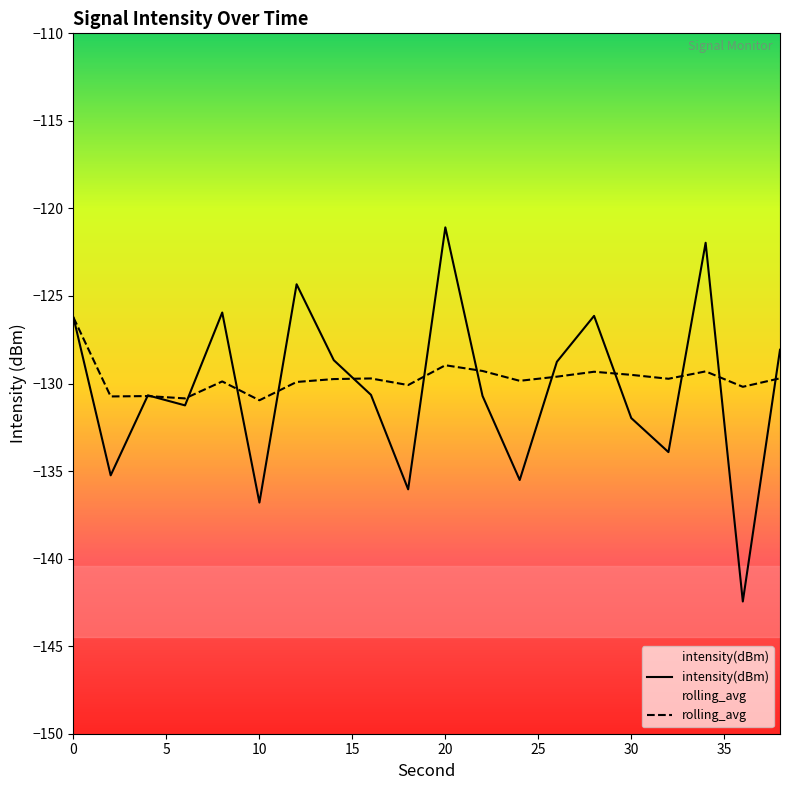

Which series has the widest spread of values?

intensity(dBm)